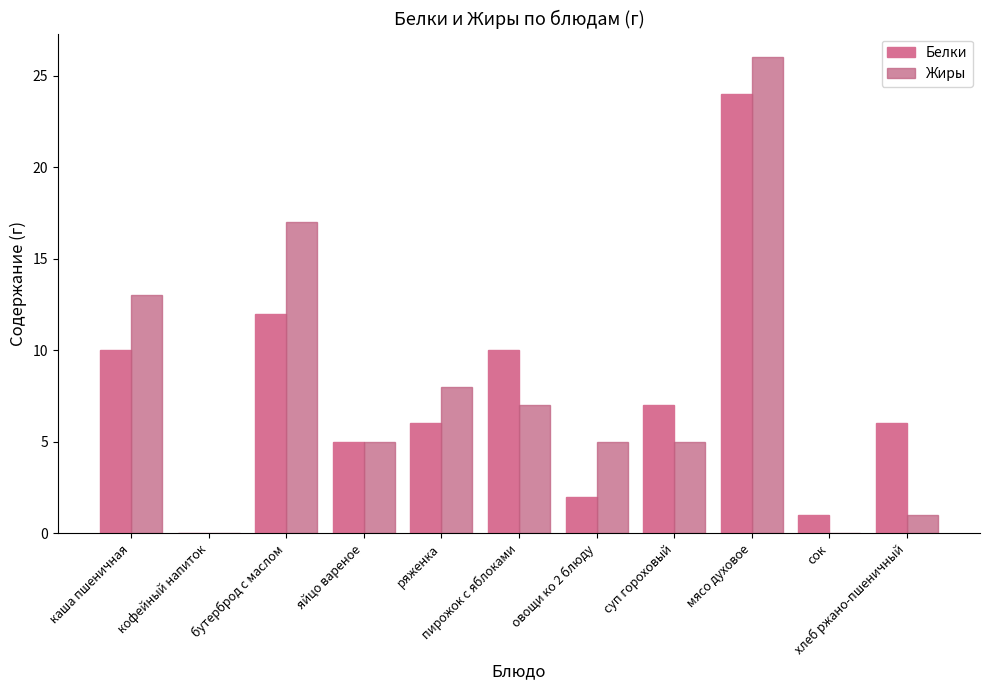

Which category has the highest value in the Жиры series?

мясо духовое